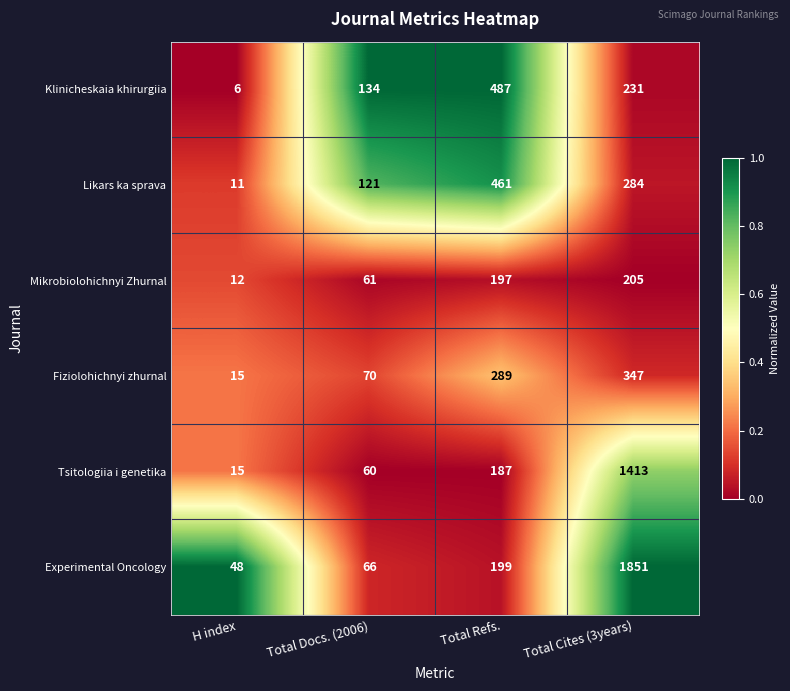

Which series has the largest range (max minus min)?

Experimental Oncology